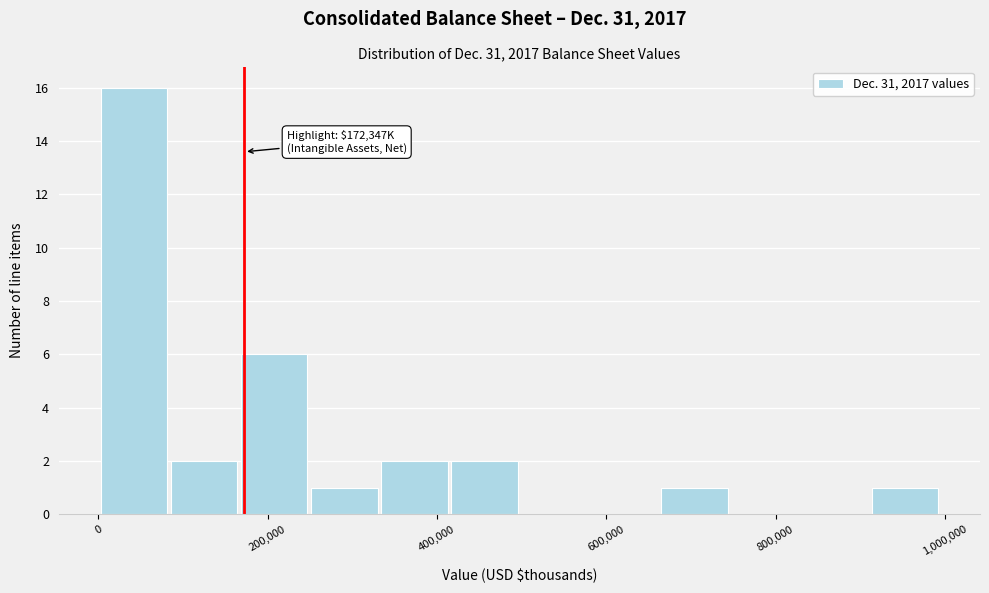

Over which range of the x-axis is the bar tallest?

0 to 80000